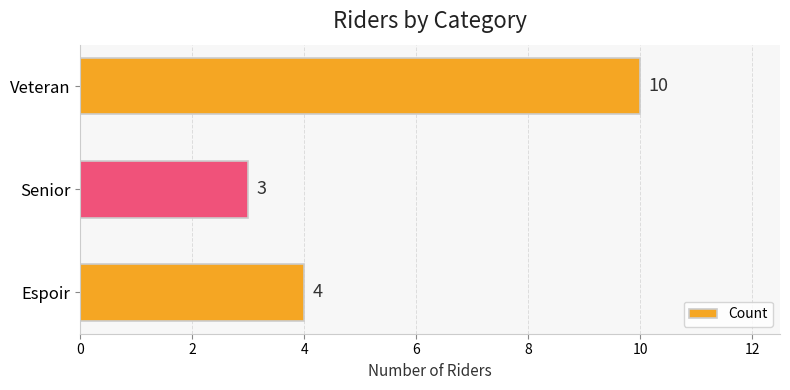

How many distinct data groups are displayed?

1